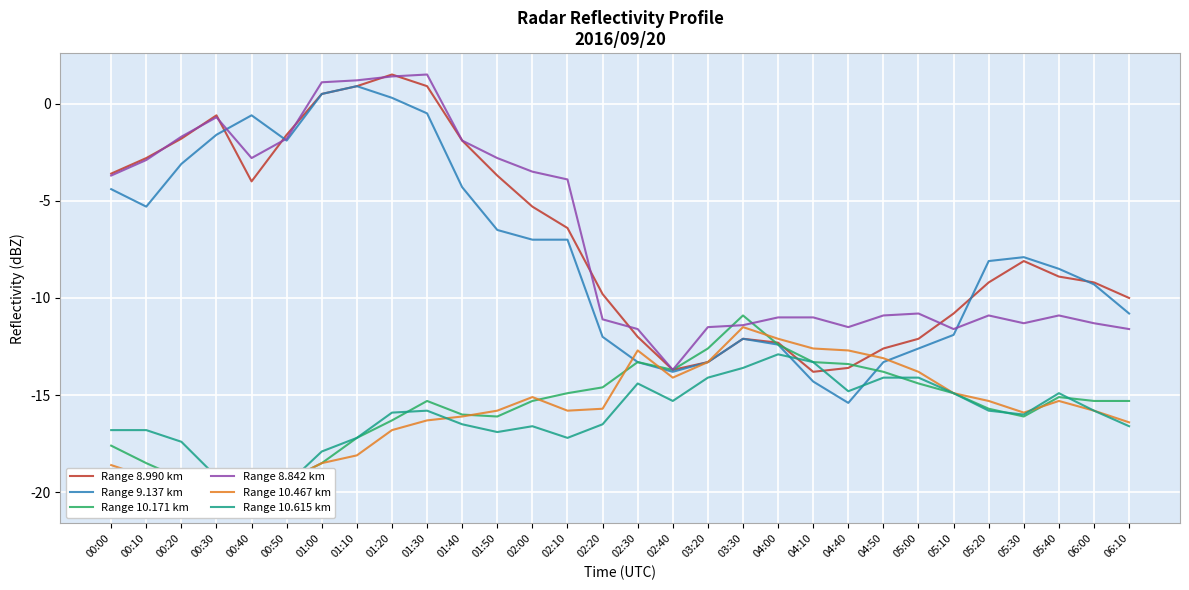

Reading left to right, list all the values displayed in this chart.

Range 8.990 km: -3.6	-2.8	-1.8	-0.6	-4.0	-1.6	0.5	0.9	1.5	0.9	-1.9	-3.7	-5.3	-6.4	-9.8	-12.0	-13.7	-13.3	-12.1	-12.3	-13.8	-13.6	-12.6	-12.1	-10.8	-9.2	-8.1	-8.9	-9.2	-10.0
Range 9.137 km: -4.4	-5.3	-3.1	-1.6	-0.6	-1.9	0.5	0.9	0.3	-0.5	-4.3	-6.5	-7.0	-7.0	-12.0	-13.3	-13.8	-13.3	-12.1	-12.4	-14.3	-15.4	-13.3	-12.6	-11.9	-8.1	-7.9	-8.5	-9.3	-10.8
Range 10.171 km: -17.6	-18.5	-19.3	-19.8	-20.5	-19.4	-18.5	-17.2	-16.3	-15.3	-16.0	-16.1	-15.3	-14.9	-14.6	-13.3	-13.7	-12.6	-10.9	-12.4	-13.3	-13.4	-13.8	-14.4	-14.9	-15.7	-16.1	-15.1	-15.3	-15.3
Range 8.842 km: -3.7	-2.9	-1.7	-0.7	-2.8	-1.8	1.1	1.2	1.4	1.5	-1.9	-2.8	-3.5	-3.9	-11.1	-11.6	-13.7	-11.5	-11.4	-11.0	-11.0	-11.5	-10.9	-10.8	-11.6	-10.9	-11.3	-10.9	-11.3	-11.6
Range 10.467 km: -18.6	-19.2	-19.7	-19.9	-20.5	-19.4	-18.5	-18.1	-16.8	-16.3	-16.1	-15.8	-15.1	-15.8	-15.7	-12.7	-14.1	-13.3	-11.5	-12.1	-12.6	-12.7	-13.1	-13.8	-14.9	-15.3	-15.9	-15.3	-15.8	-16.4
Range 10.615 km: -16.8	-16.8	-17.4	-19.2	-19.9	-19.6	-17.9	-17.2	-15.9	-15.8	-16.5	-16.9	-16.6	-17.2	-16.5	-14.4	-15.3	-14.1	-13.6	-12.9	-13.3	-14.8	-14.1	-14.1	-14.9	-15.8	-16.0	-14.9	-15.8	-16.6